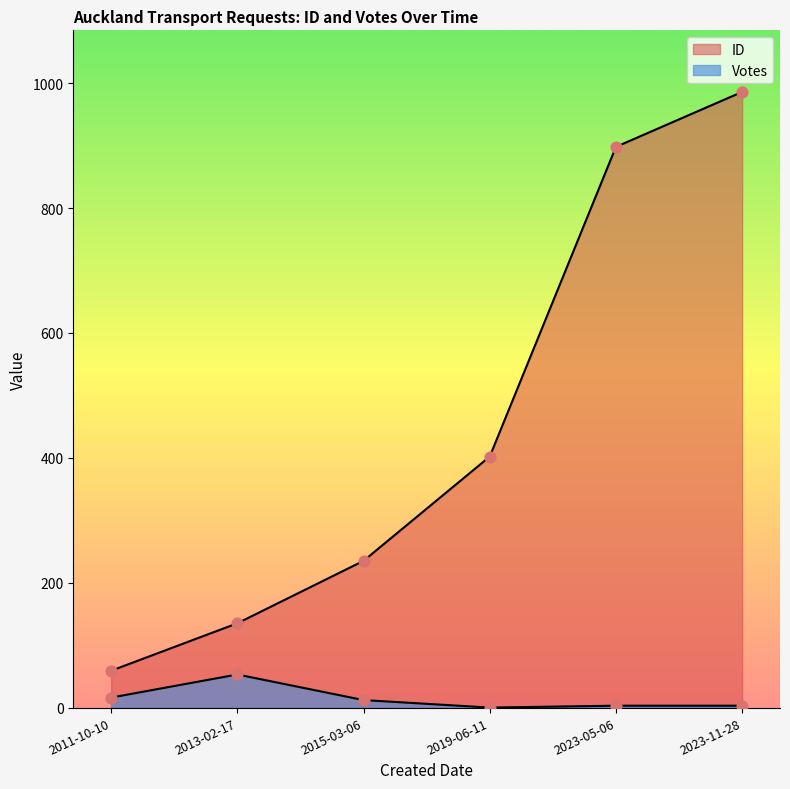

What are all the series names shown in the legend?

ID, Votes